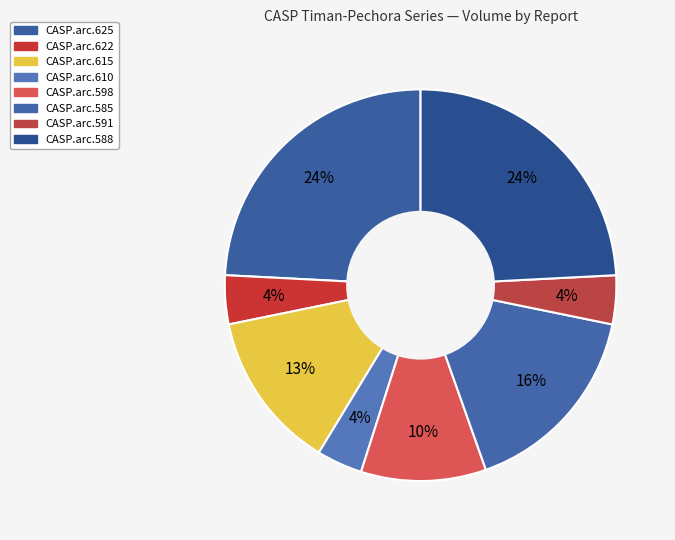

To the nearest percent, what is the average slice percentage?

12%